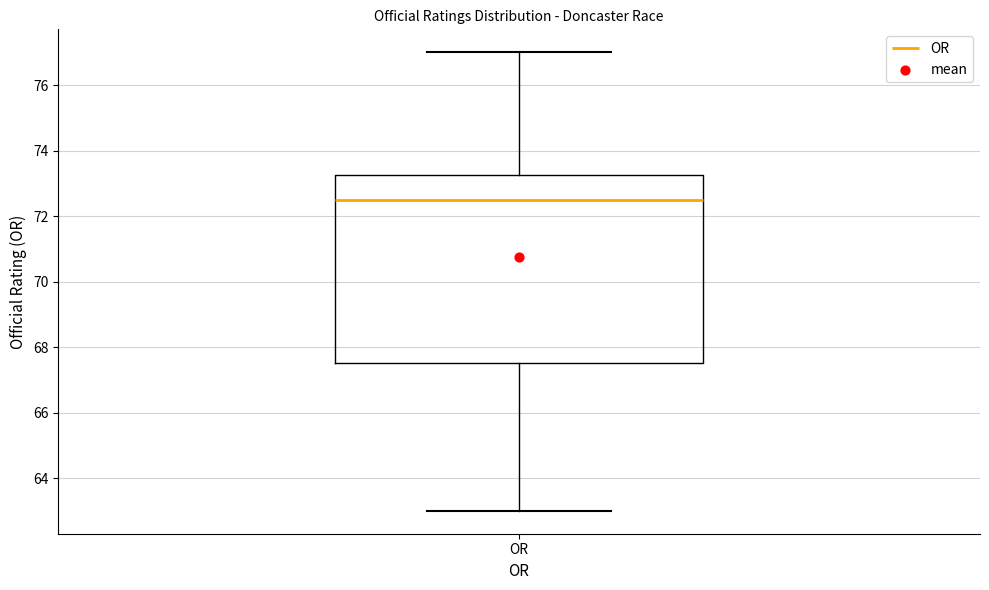

Read this box plot against the y-axis: the position of the median line, the range covered by the box, and the ends of both whiskers. The values are not printed on the chart, so give them approximately, as read against the axis.

median 72.6, box 67.6 to 73.2, whiskers 63.0 to 77.0